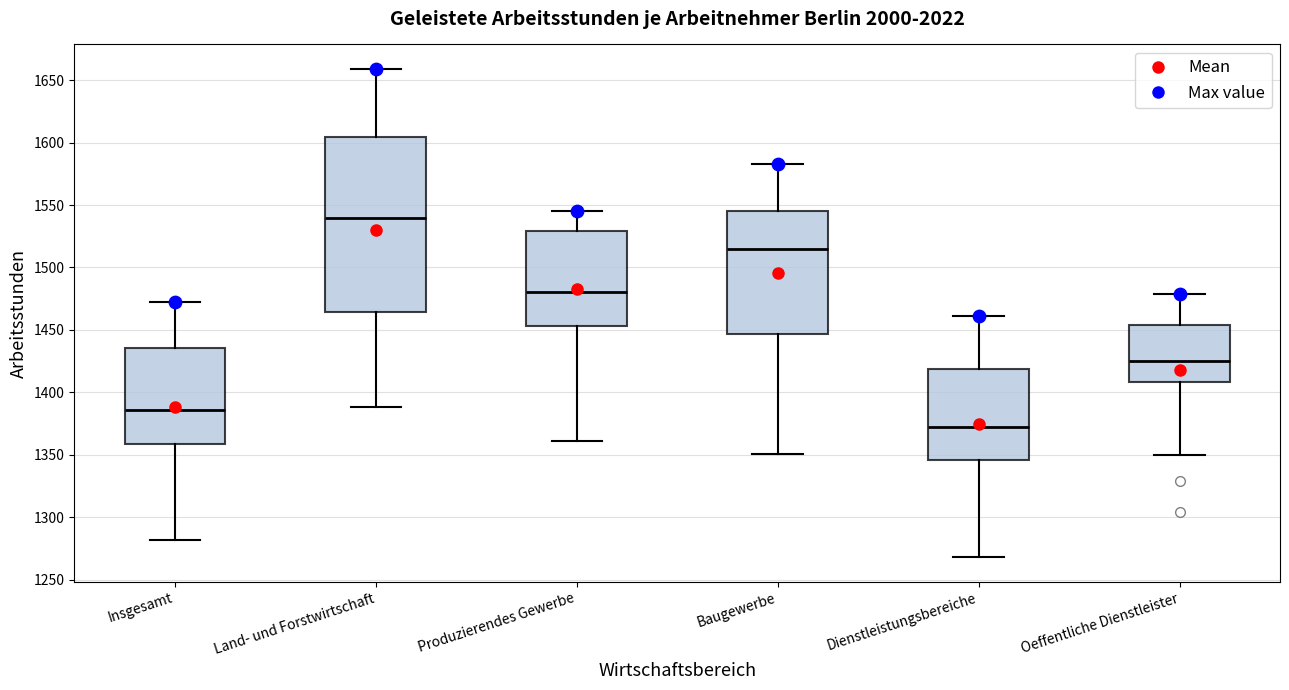

Reading left to right, transcribe this box plot: for each box, give where its median line is, the range the box spans, and where its two whiskers end, as read against the y-axis. The values are not printed on the chart, so give them approximately, as read against the axis.

Insgesamt: median 1385, box 1360 to 1435, whiskers 1280 to 1470
Land- und Forstwirtschaft: median 1540, box 1465 to 1605, whiskers 1390 to 1660
Produzierendes Gewerbe: median 1480, box 1455 to 1530, whiskers 1360 to 1545
Baugewerbe: median 1515, box 1445 to 1545, whiskers 1350 to 1585
Dienstleistungsbereiche: median 1370, box 1345 to 1420, whiskers 1270 to 1460
Oeffentliche Dienstleister: median 1425, box 1410 to 1455, whiskers 1350 to 1480